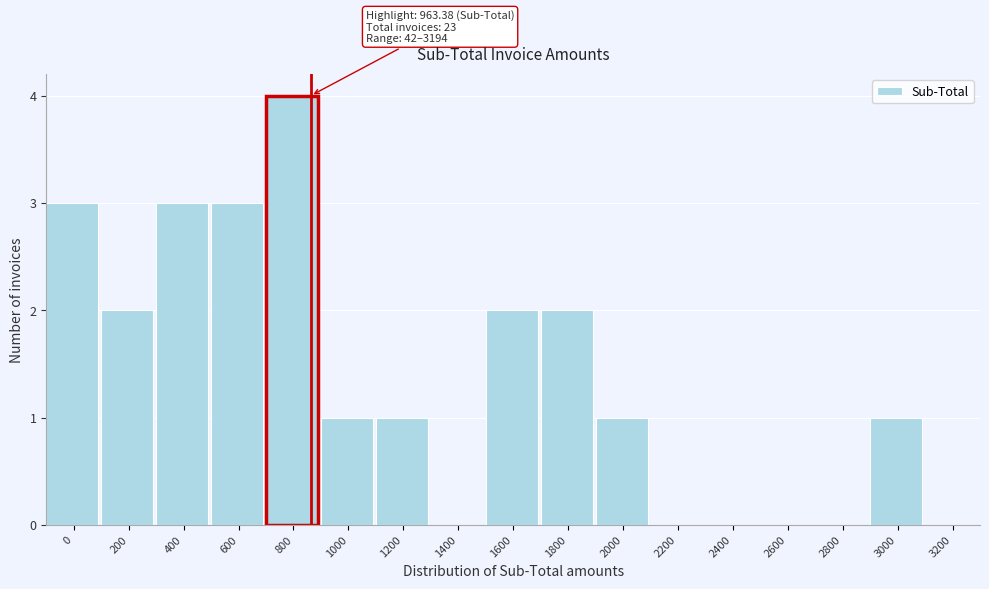

Reading left to right, extract all data points from this chart.

0=3	200=2	400=3	600=3	800=4	1000=1	1200=1	1400=0	1600=2	1800=2	2000=1	2200=0	2400=0	2600=0	2800=0	3000=1	3200=0